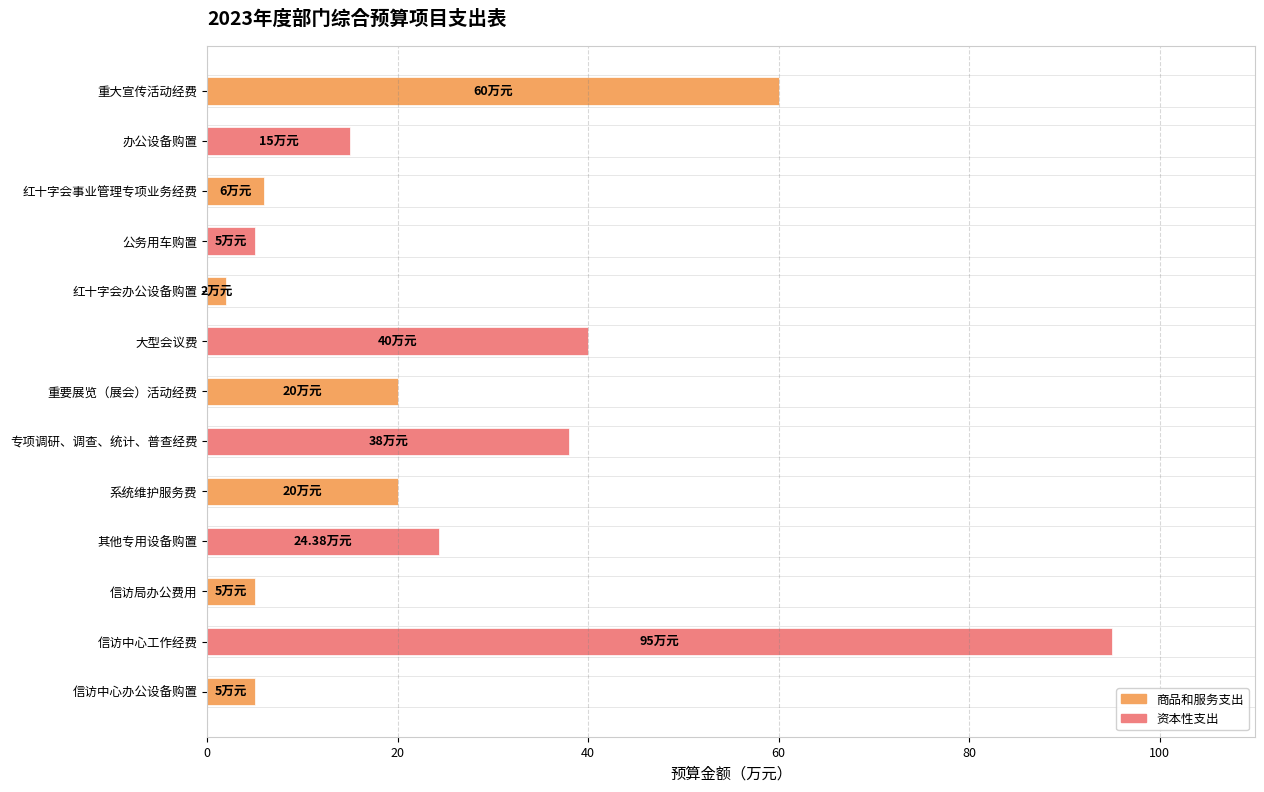

Which has a higher value, 信访局办公费用 or 系统维护服务费?

系统维护服务费